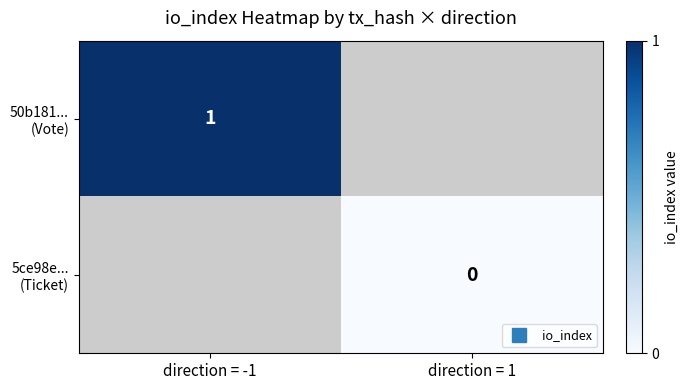

At which label is 5ce98e... (Ticket) closest to 0?

direction = 1